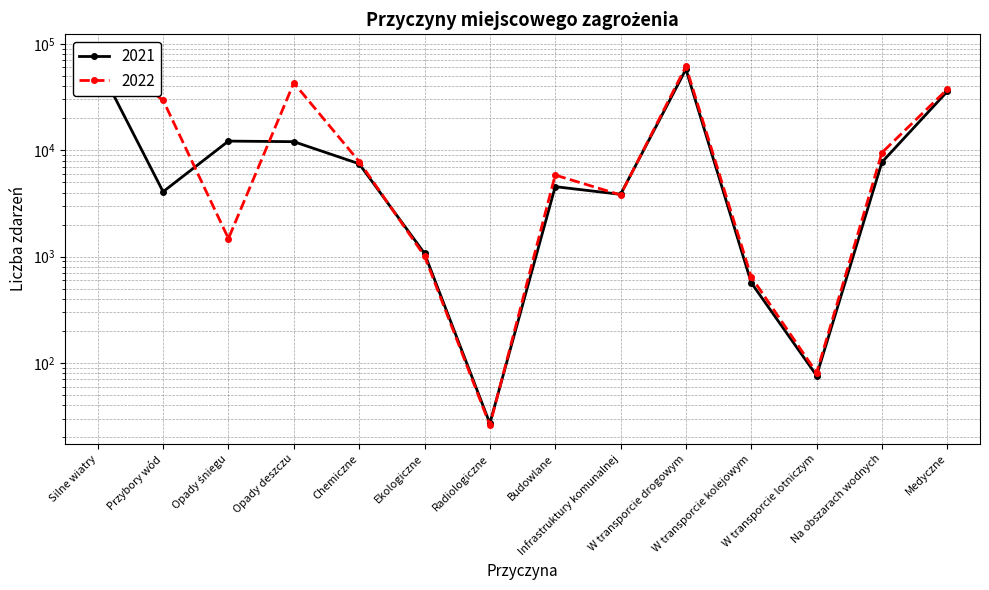

Is it true that 2022 equals 9495 at Na obszarach wodnych?

True